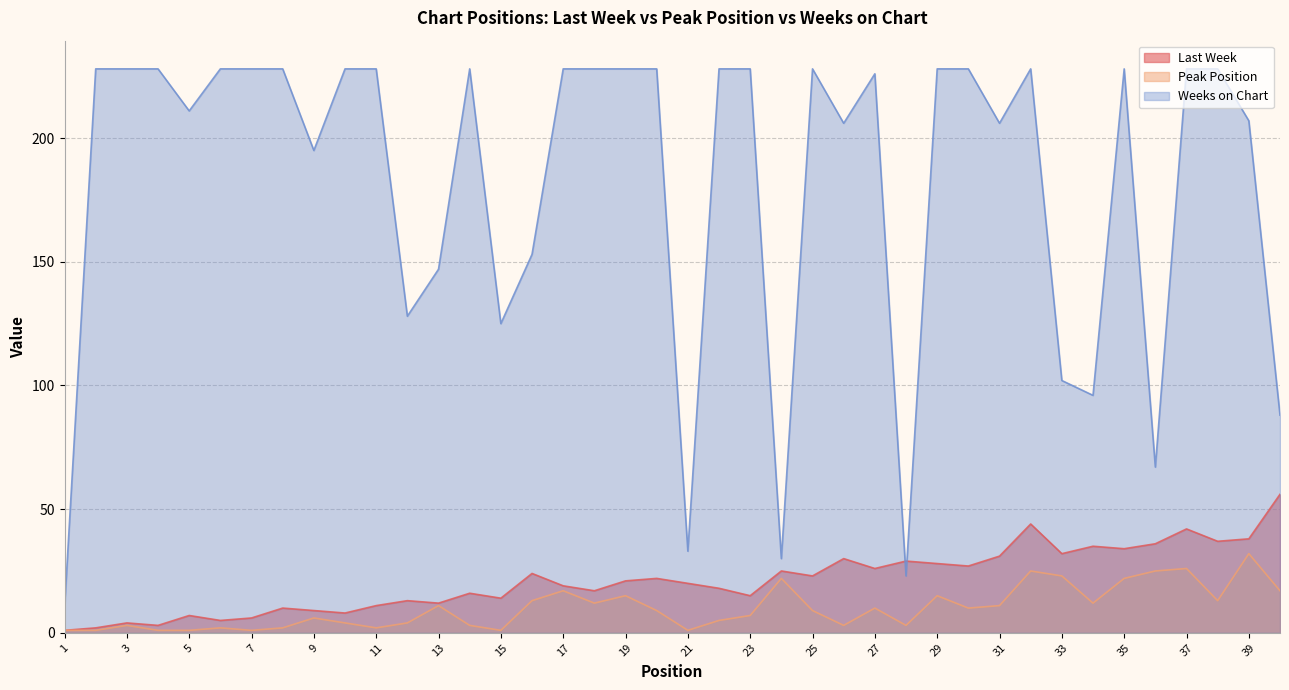

Reading right to left, list all the values displayed in this chart.

Last Week: 56	38	37	42	36	34	35	32	44	31	27	28	29	26	30	23	25	15	18	20	22	21	17	19	24	14	16	12	13	11	8	9	10	6	5	7	3	4	2	1
Peak Position: 17	32	13	26	25	22	12	23	25	11	10	15	3	10	3	9	22	7	5	1	9	15	12	17	13	1	3	11	4	2	4	6	2	1	2	1	1	3	1	1
Weeks on Chart: 88	207	228	228	67	228	96	102	228	206	228	228	23	226	206	228	30	228	228	33	228	228	228	228	153	125	228	147	128	228	228	195	228	228	228	211	228	228	228	10